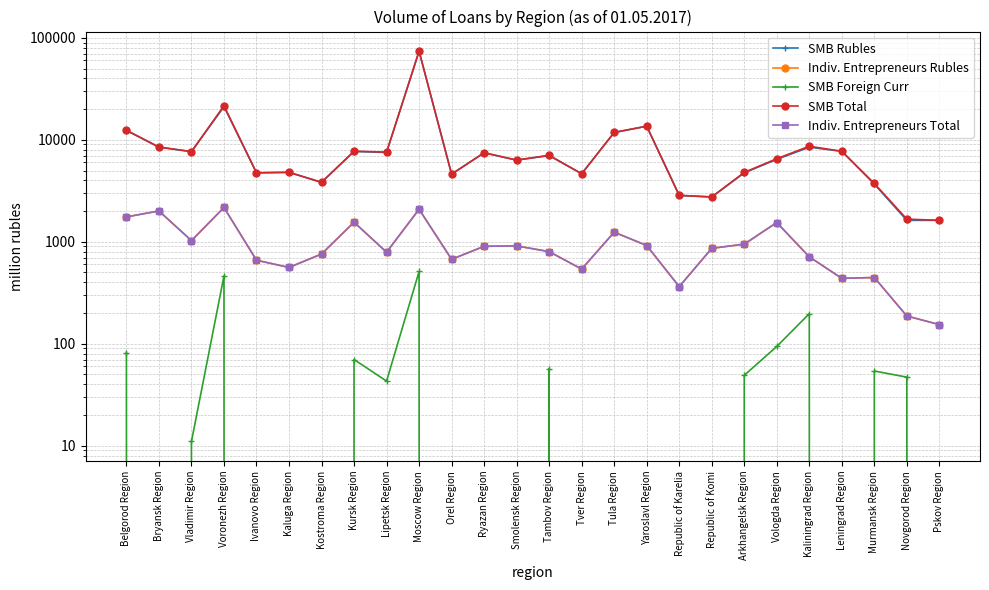

What is the label of the 25th point from the right?

Bryansk Region